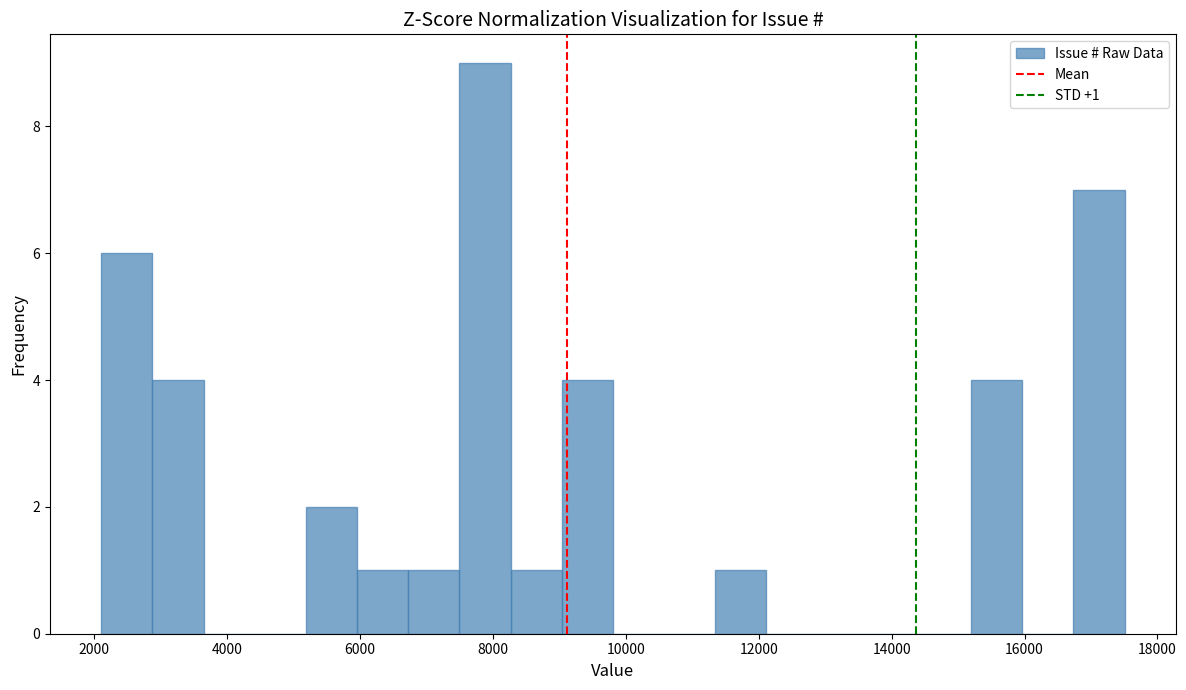

Around what value on the x-axis is the tallest bar? Give the approximate position of its centre, as read against the axis.

7800